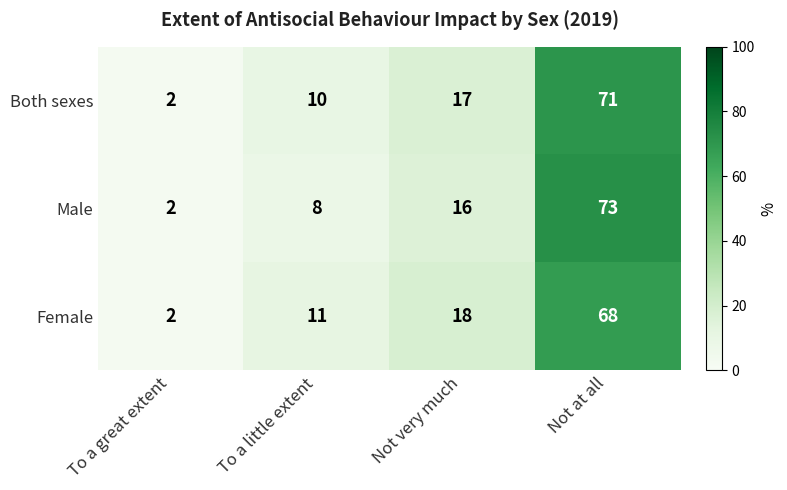

What is the total value across all series at Not very much?

51